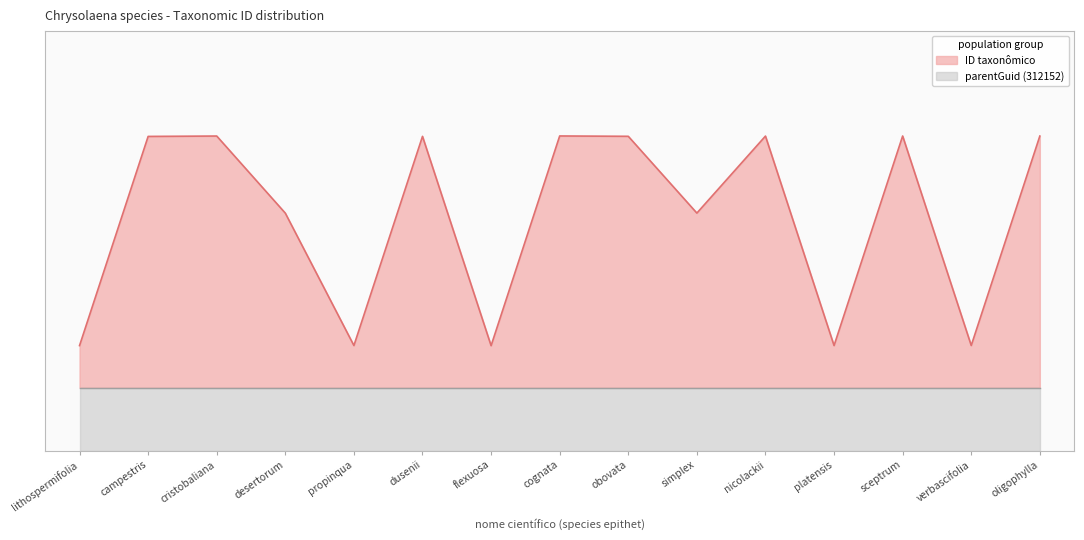

What position from the right is platensis?

4